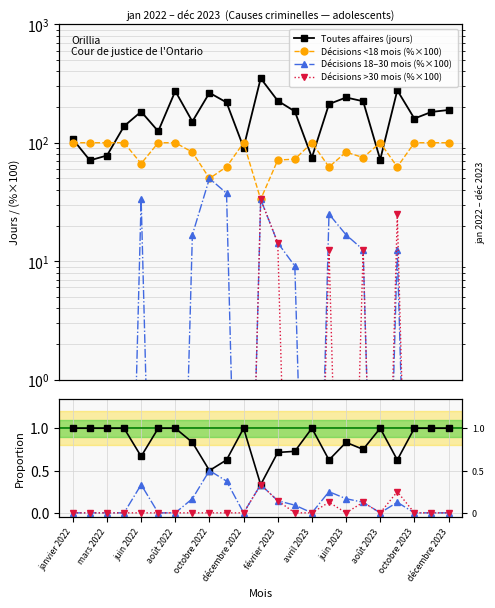

At which category is the sum across all series the highest?

janvier 2023